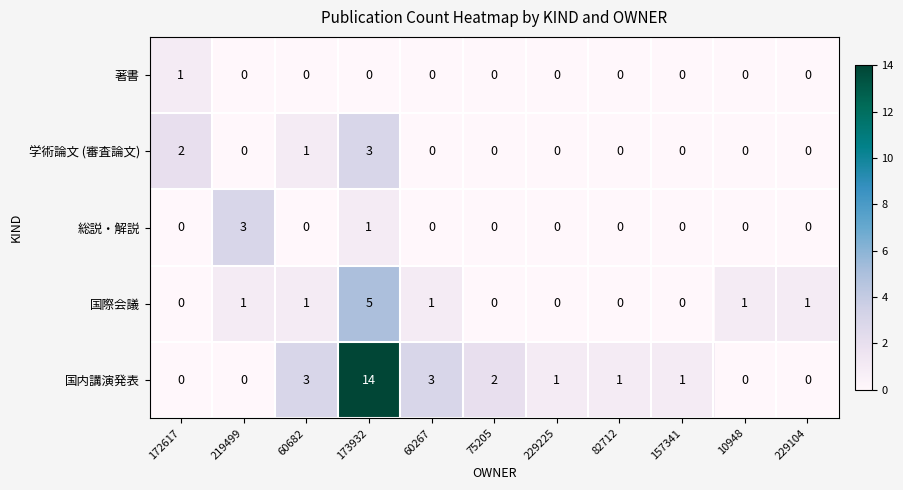

What is the total value across all series at 219499?

4